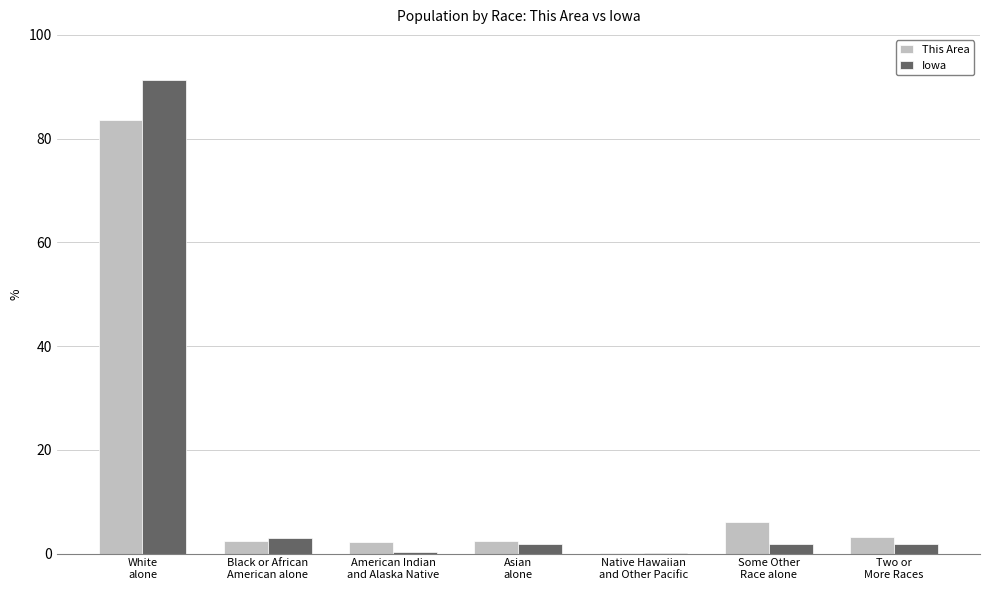

What is the maximum value for Iowa?

91.3